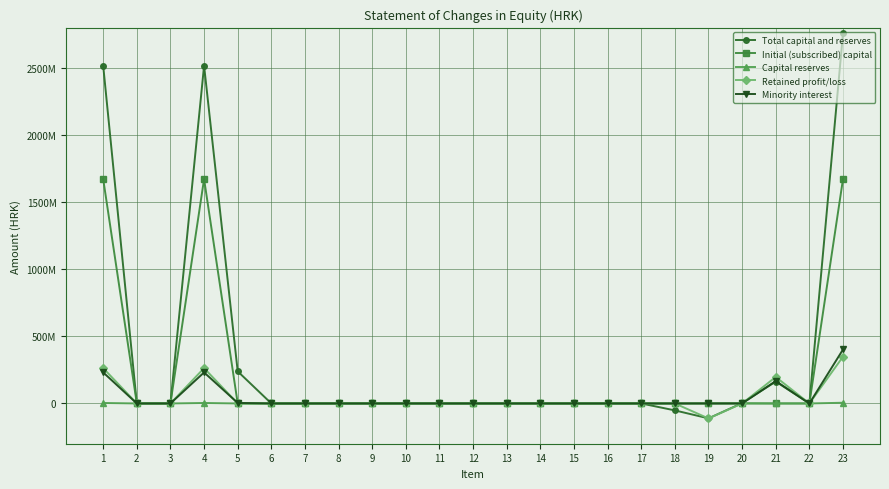

Is it true that Initial (subscribed) capital equals 0 at 7?

True